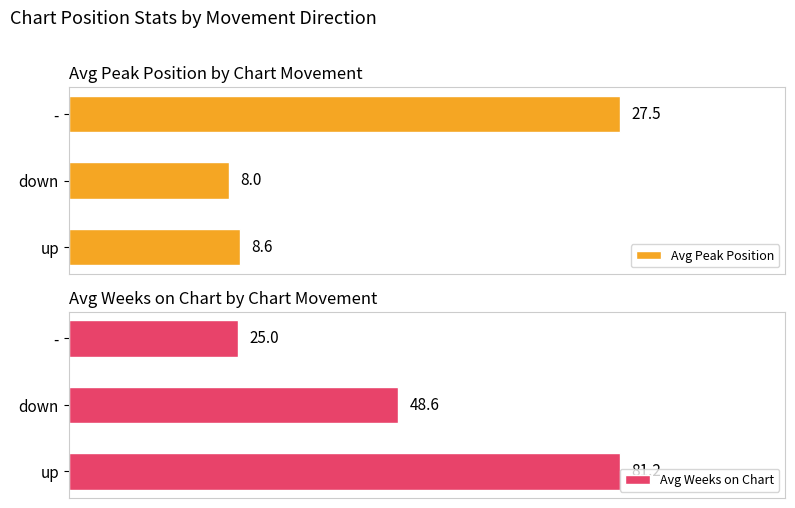

Reading left to right, transcribe all the data shown in this chart.

Avg Peak Position: 8.6	8.0	27.5
Avg Weeks on Chart: 81.2	48.6	25.0